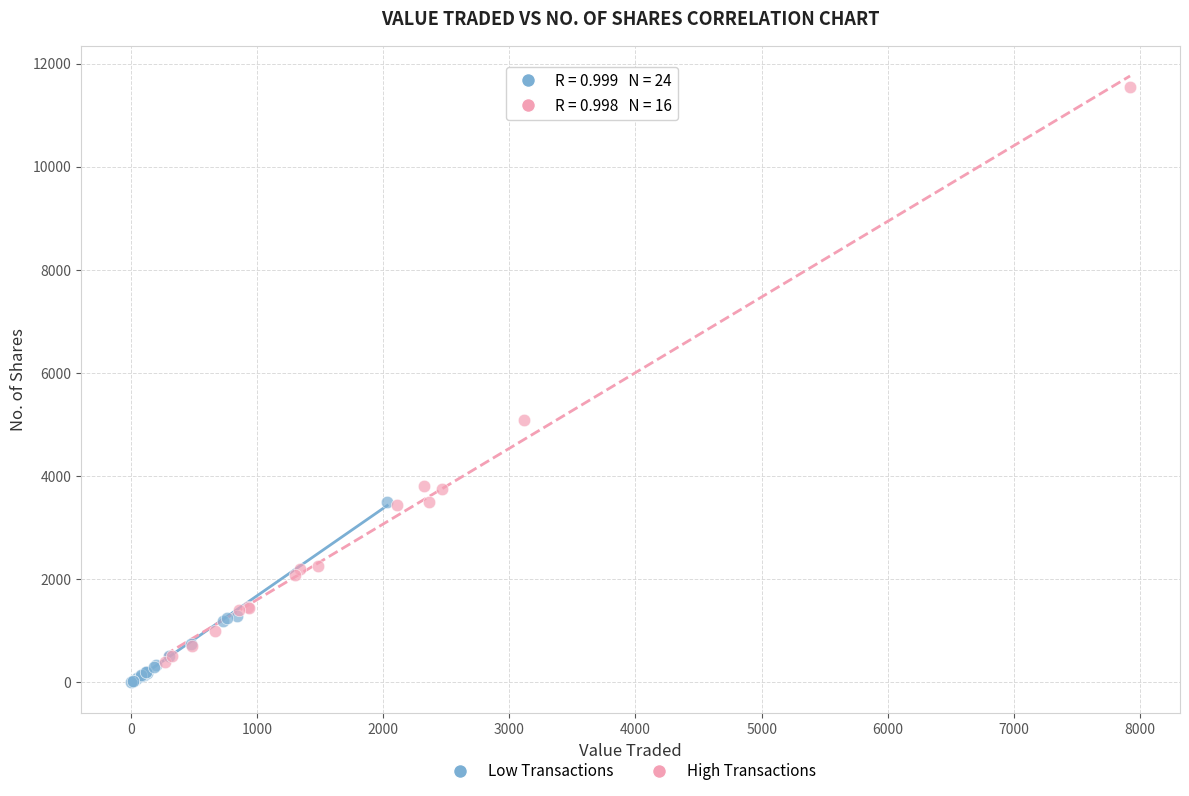

Which series has the largest Y range (max minus min)?

High Transactions